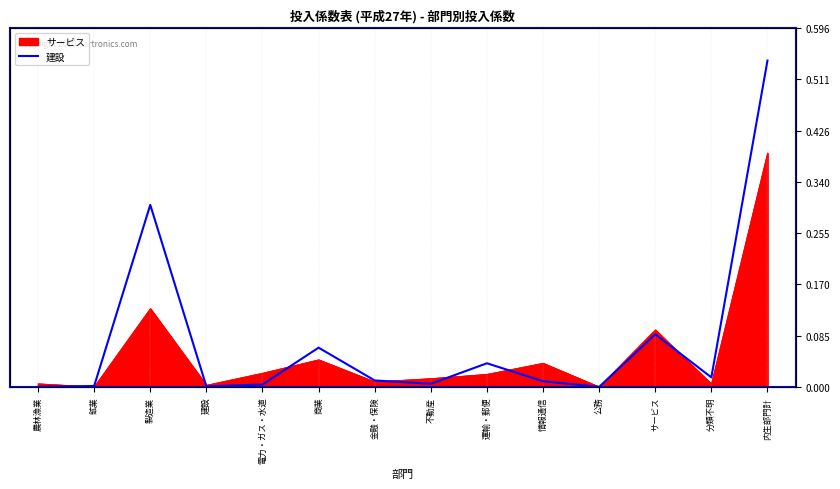

What is the greatest value displayed?

0.5